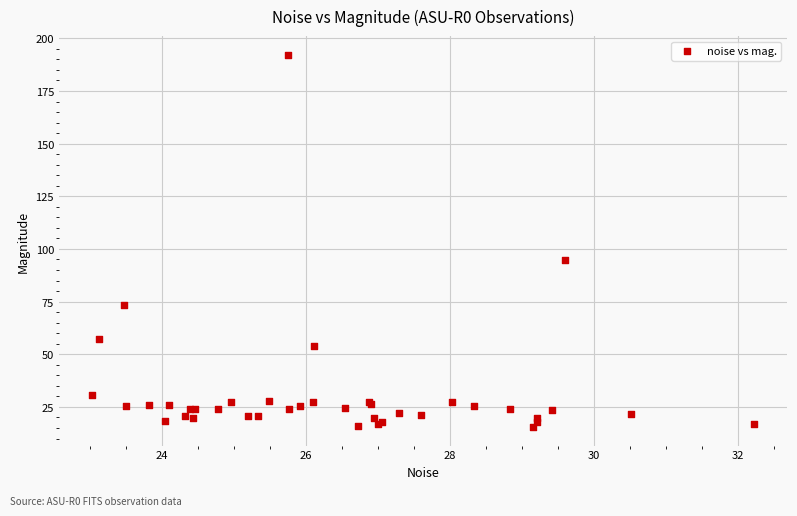

What Y value in the scatter plot is closest to 103?

94.9